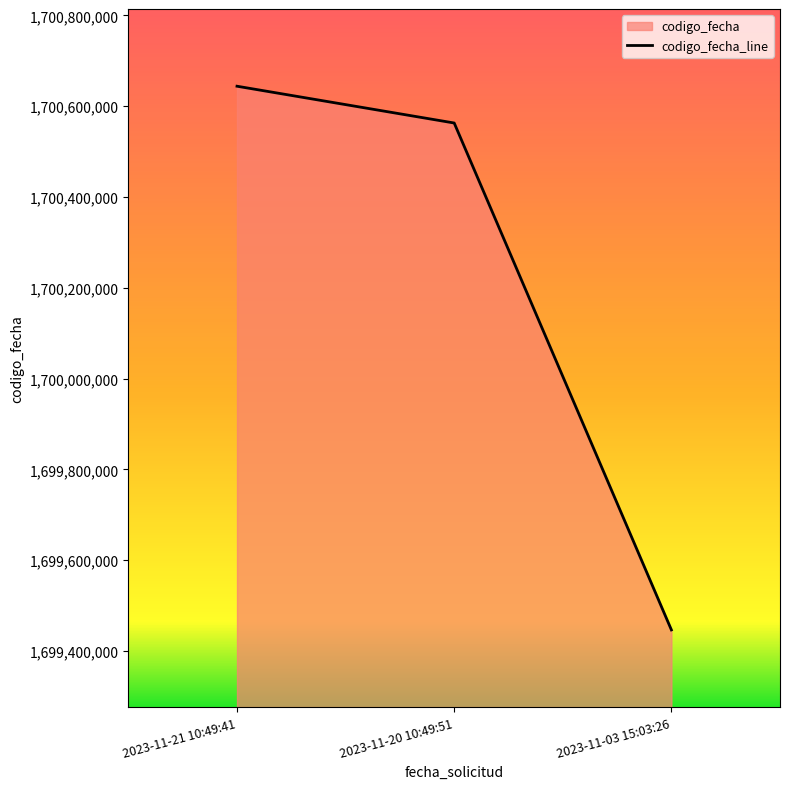

What is the difference between the maximum and minimum values?

1197471